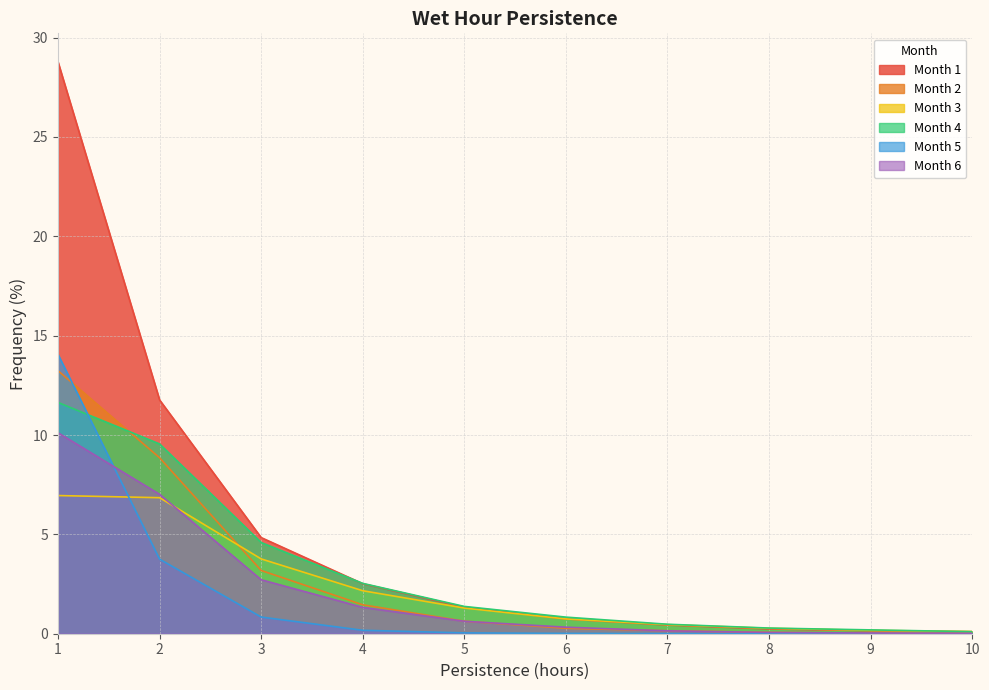

At which category is the sum across all series the highest?

1